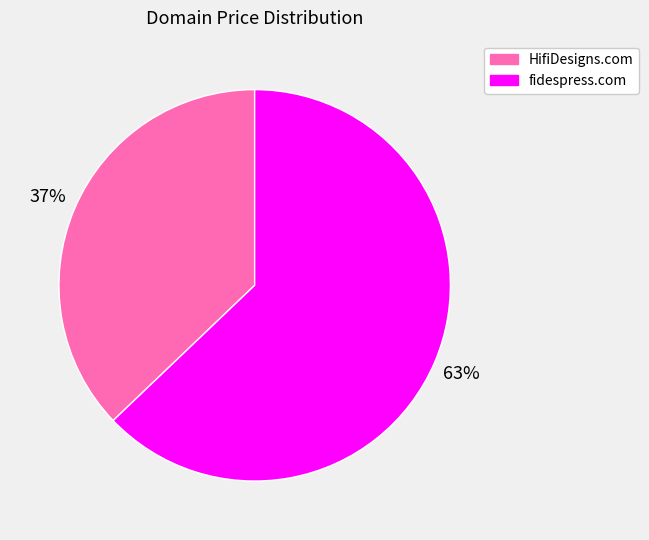

To the nearest percent, what is the combined percentage of fidespress.com and HifiDesigns.com?

100%